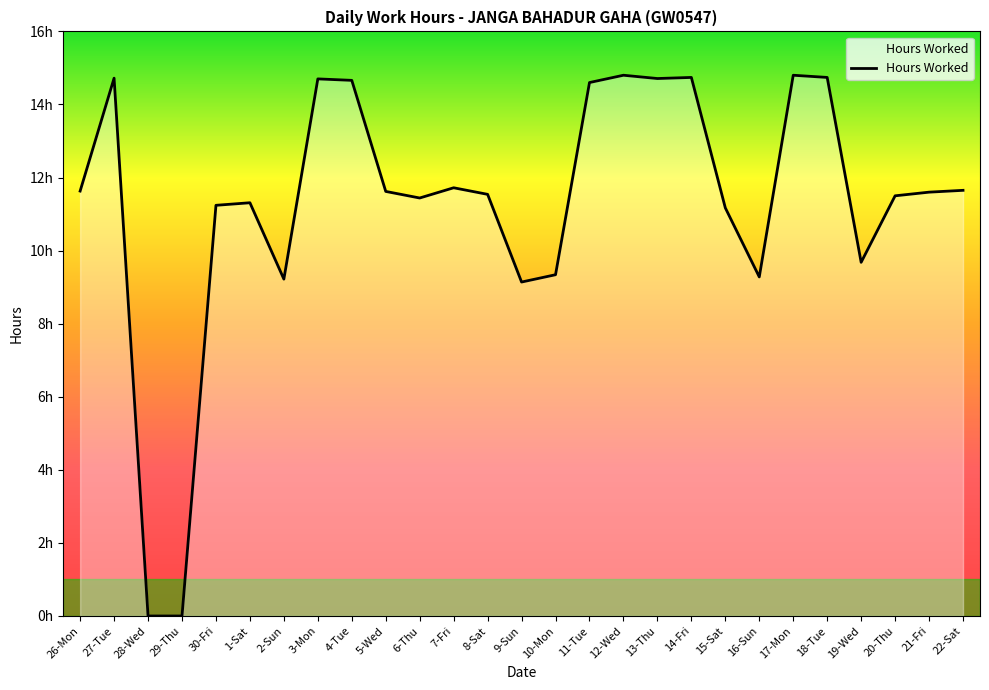

Does the chart have visible grid lines?

No